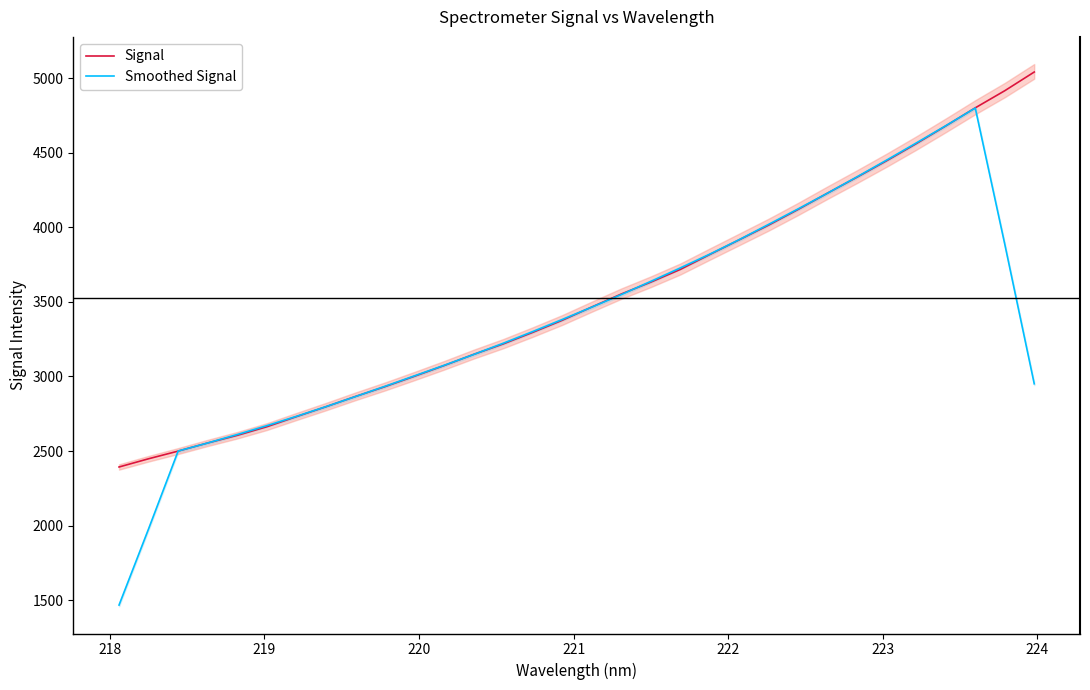

What is the minimum value for Smoothed Signal?

1468.5